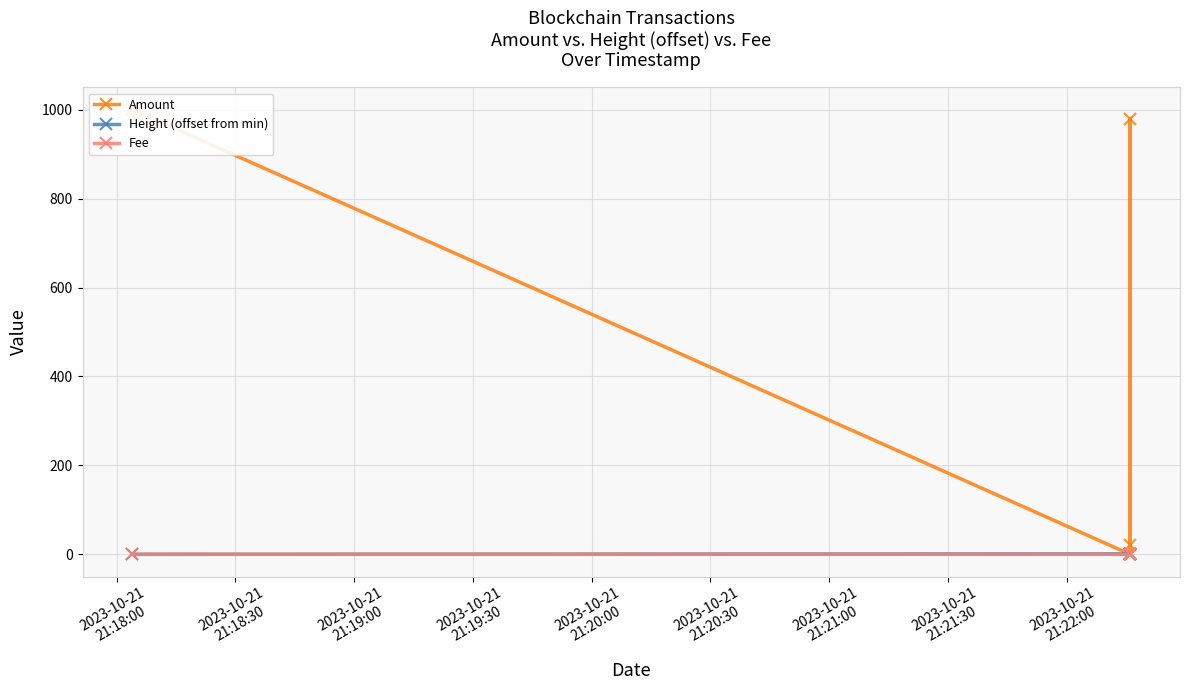

At which label does Fee reach its peak?

2023-10-21
21:18:00